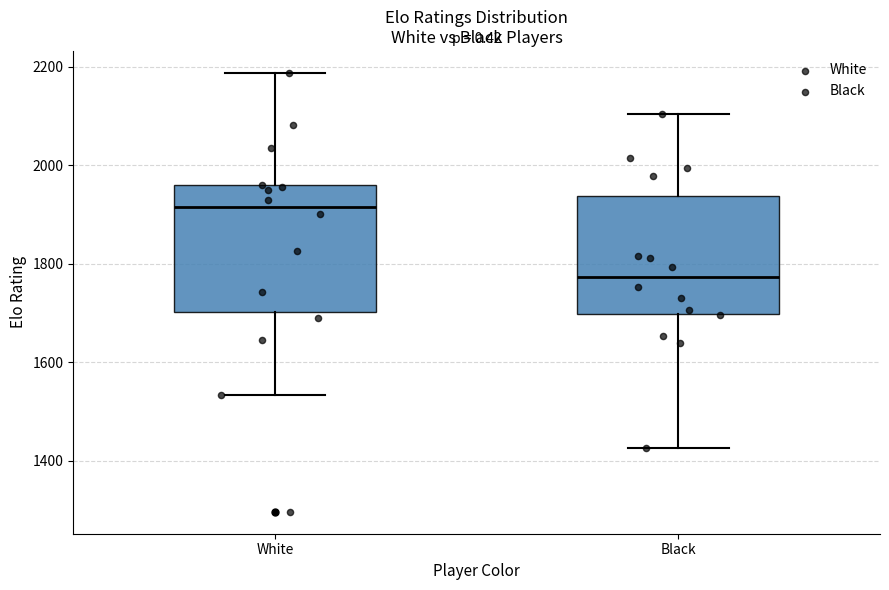

Where does the median line of the box for Black sit on the y-axis? The values are not printed on the chart, so give them approximately, as read against the axis.

1780